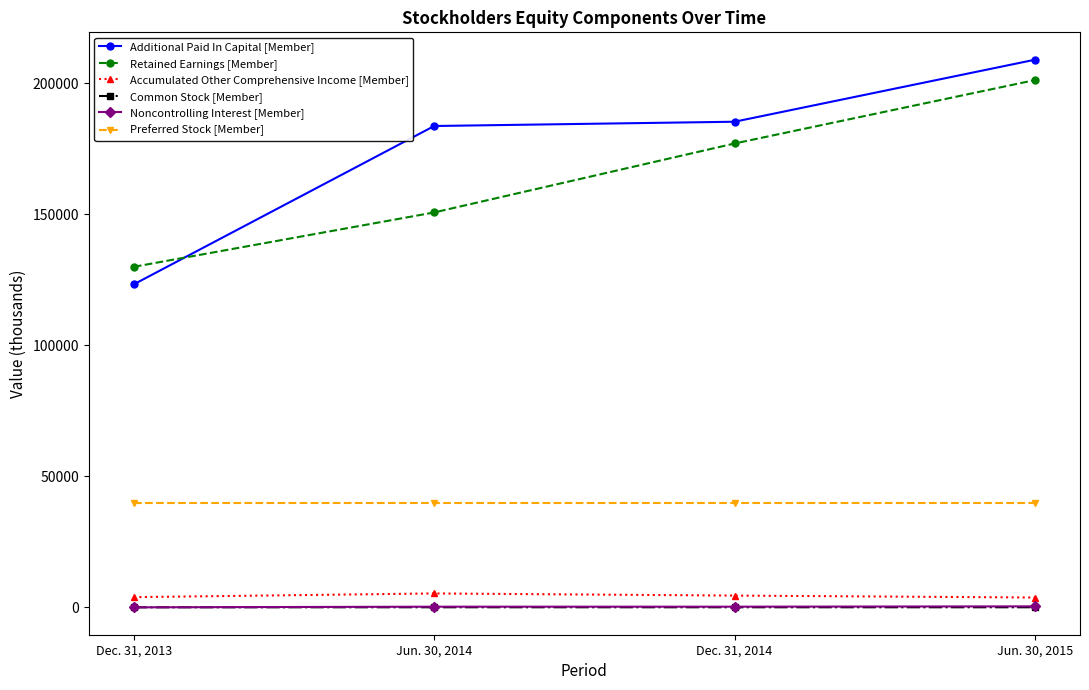

What is the label of the 2nd point from the left?

Jun. 30, 2014